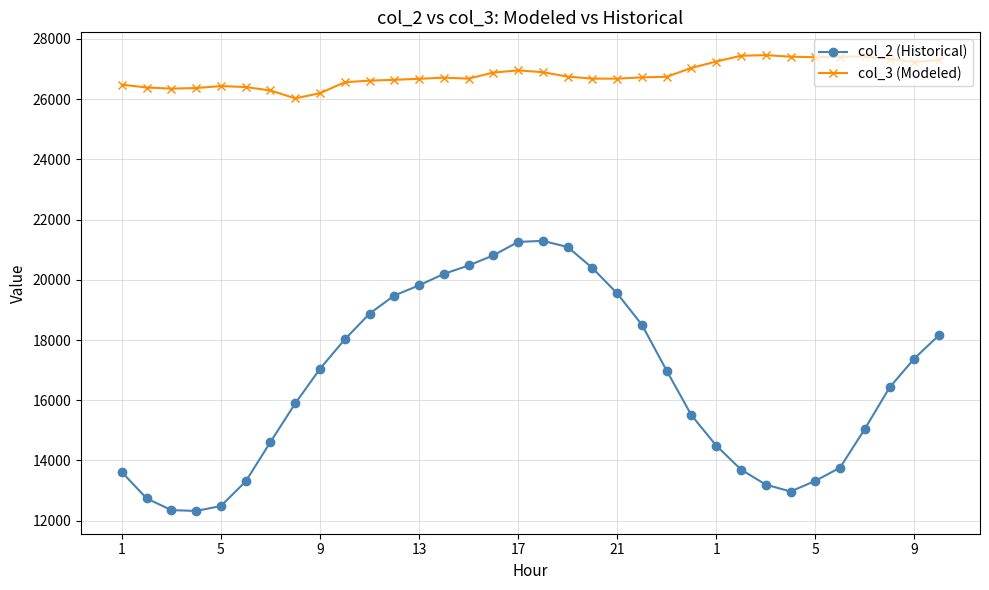

Does the chart have visible grid lines?

Yes